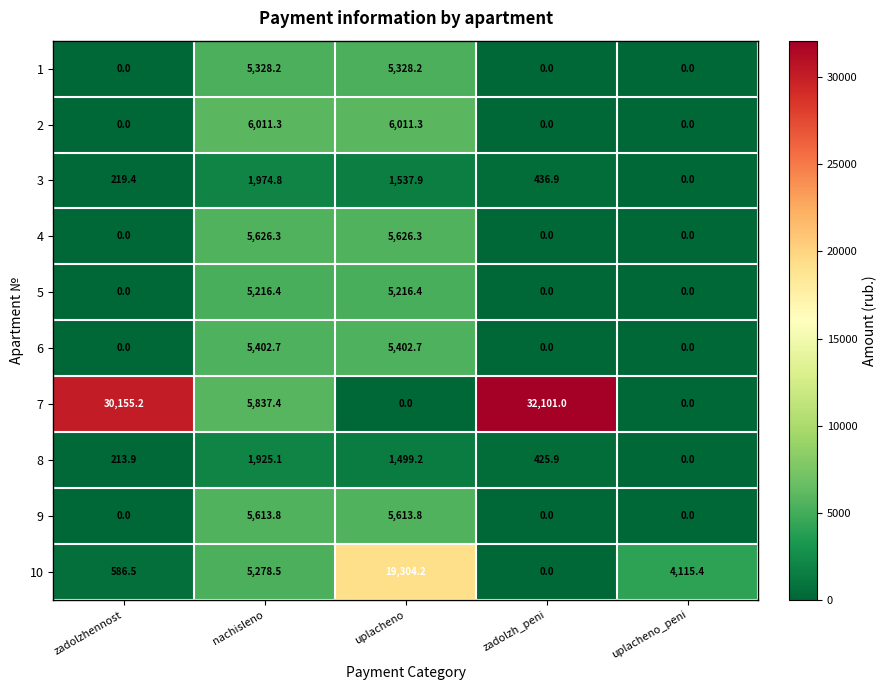

What is the total value across all series at uplacheno_peni?

4115.4